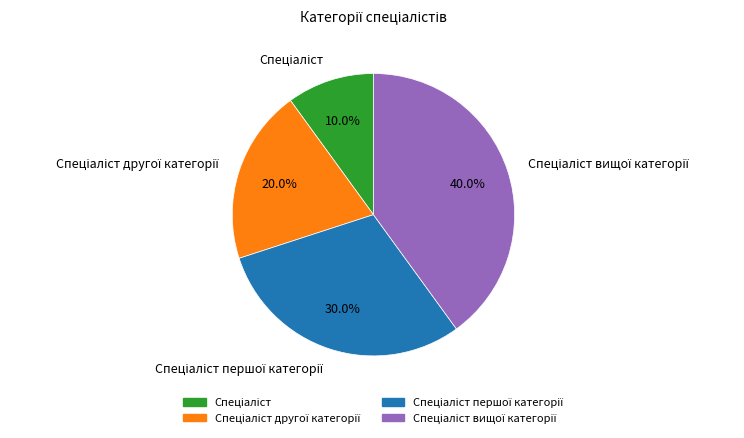

Does any single category account for the majority?

No